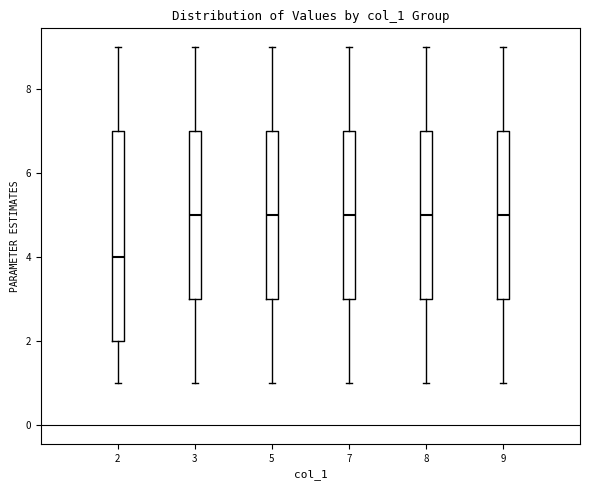

Reading left to right, read every box against the y-axis: the position of its median line, the range the box covers, and the ends of its whiskers. The values are not printed on the chart, so give them approximately, as read against the axis.

2: median 4, box 2 to 7, whiskers 1 to 9
3: median 5, box 3 to 7, whiskers 1 to 9
5: median 5, box 3 to 7, whiskers 1 to 9
7: median 5, box 3 to 7, whiskers 1 to 9
8: median 5, box 3 to 7, whiskers 1 to 9
9: median 5, box 3 to 7, whiskers 1 to 9